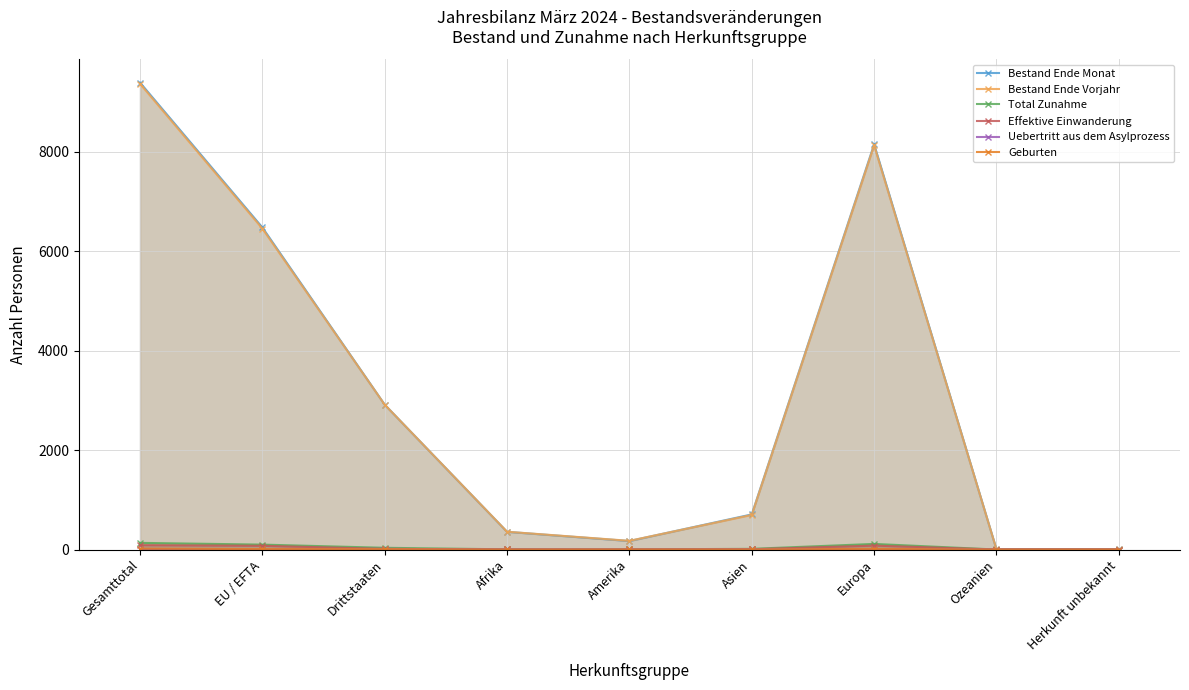

How many series are shown in this chart?

6